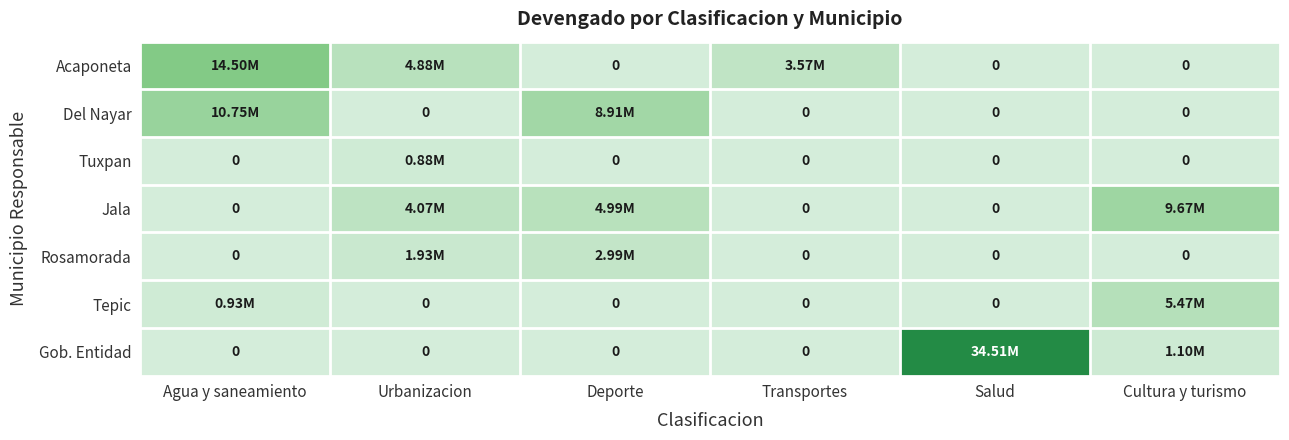

How many values in the Rosamorada series exceed 0?

2